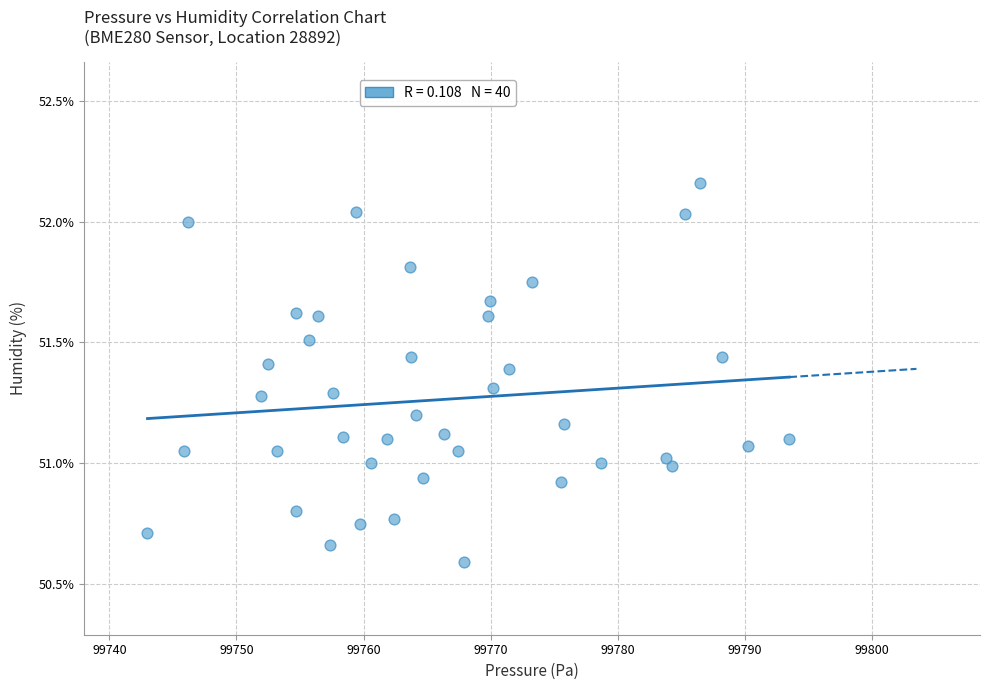

What is the range of X values (max minus min)?

50.5